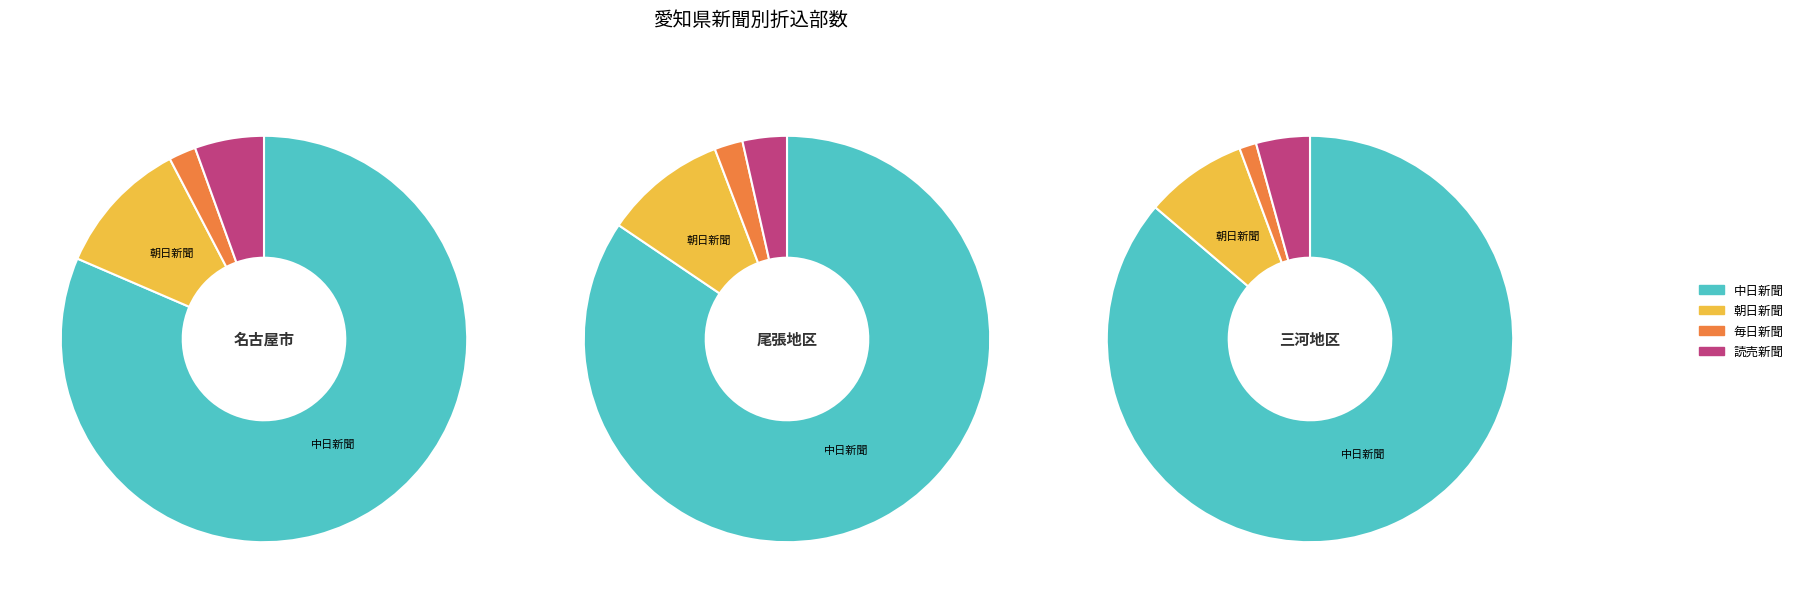

Combined, what portion of the pie is 名古屋市 and 尾張地区?

70.3%